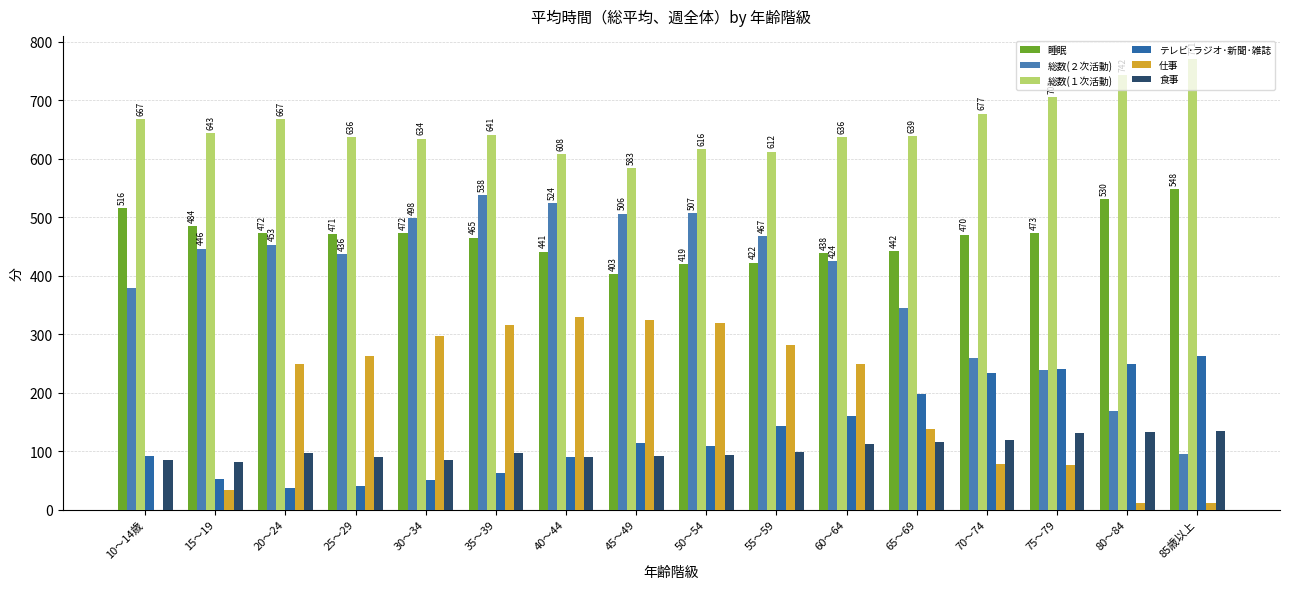

Which has a higher value, 70～74 or 20～24?

20～24